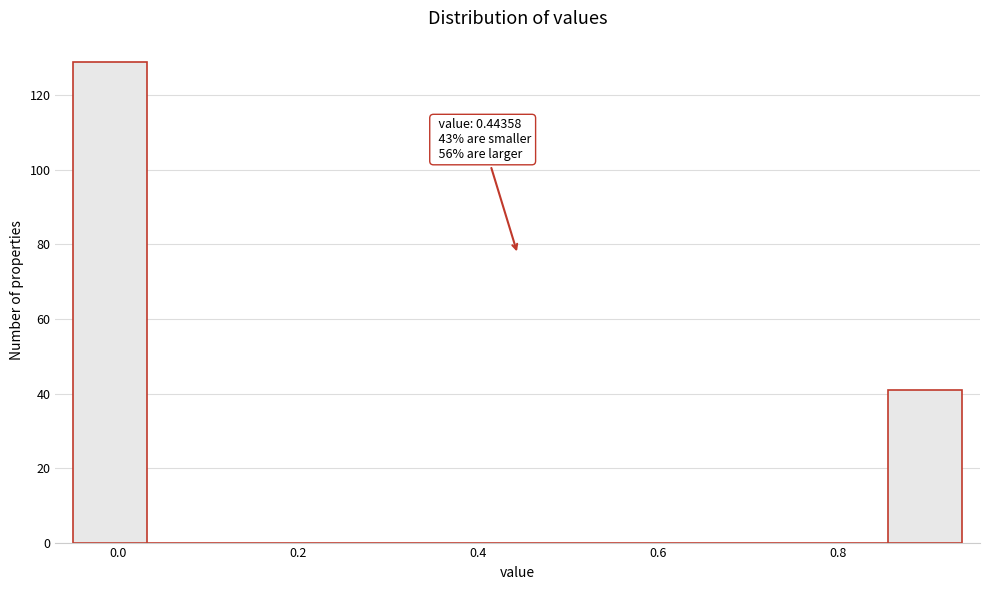

Over which range of the x-axis is the bar tallest?

-0.04 to 0.04